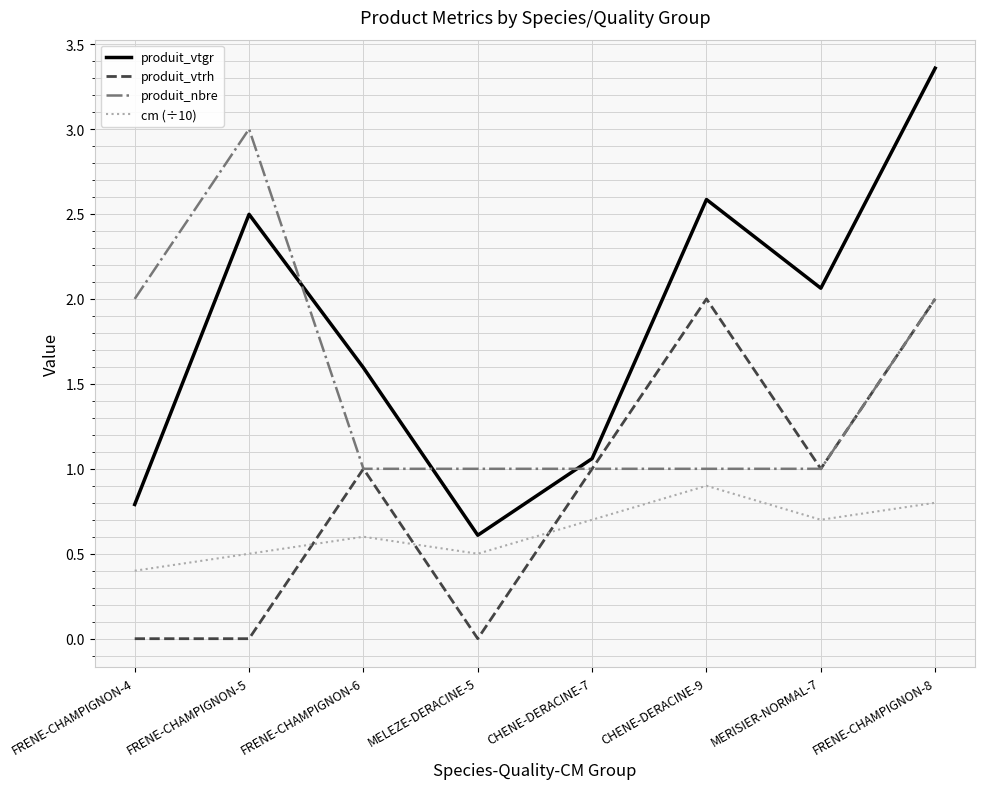

Which series has the largest range (max minus min)?

produit_vtgr